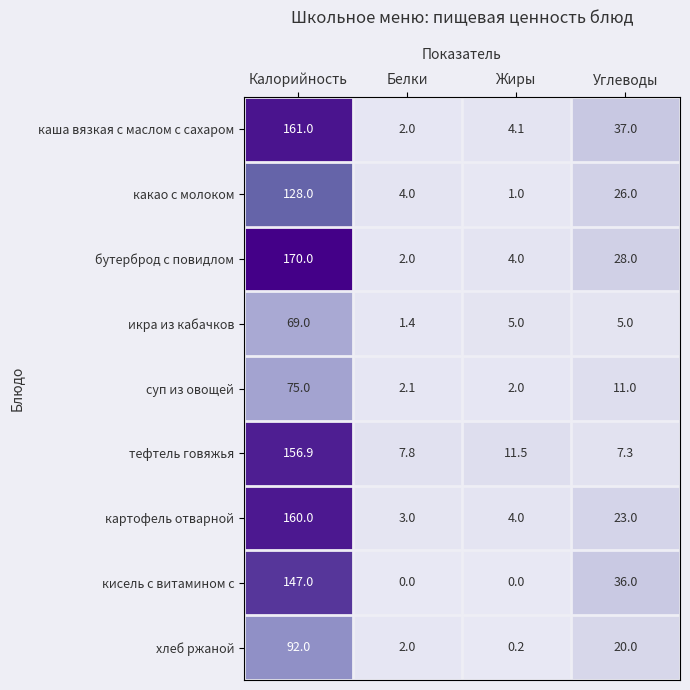

What value does the бутерброд с повидлом series have at Белки?

2.0